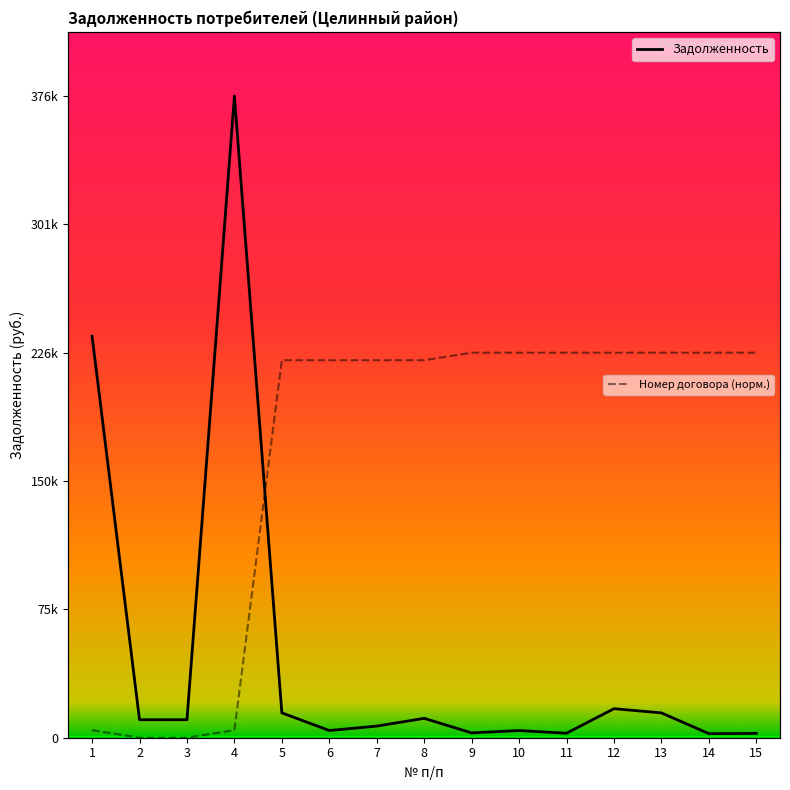

What is the value of the Задолженность point at the 5th from the left?

14592.0